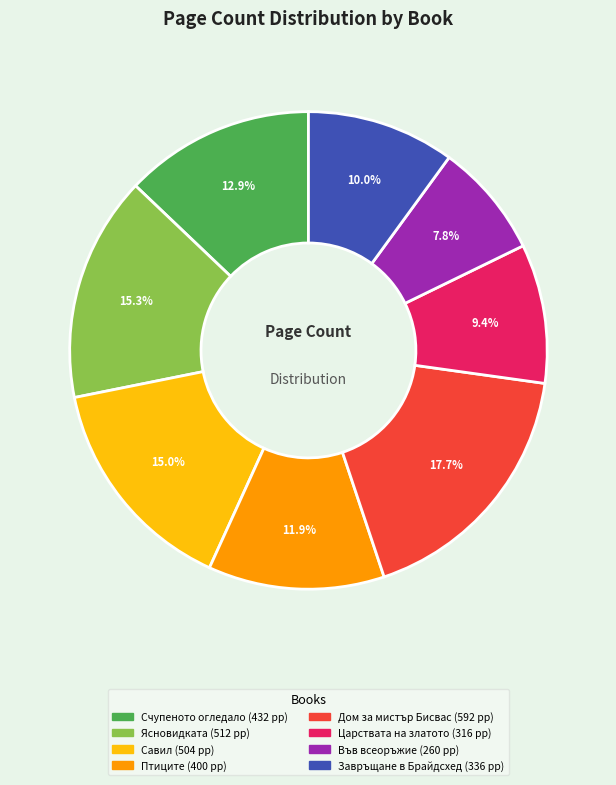

Which has a higher value, Завръщане в Брайдсхед or Дом за мистър Бисвас?

Дом за мистър Бисвас